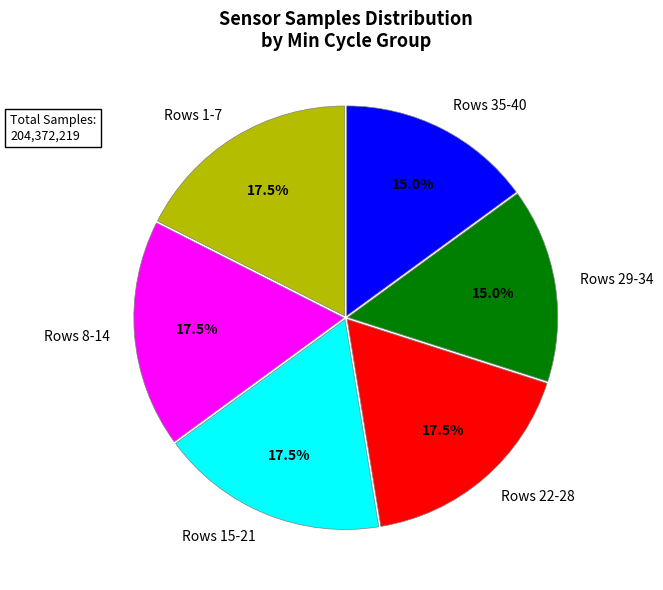

Combined, what portion of the pie is Rows 35-40 and Rows 8-14?

32.5%